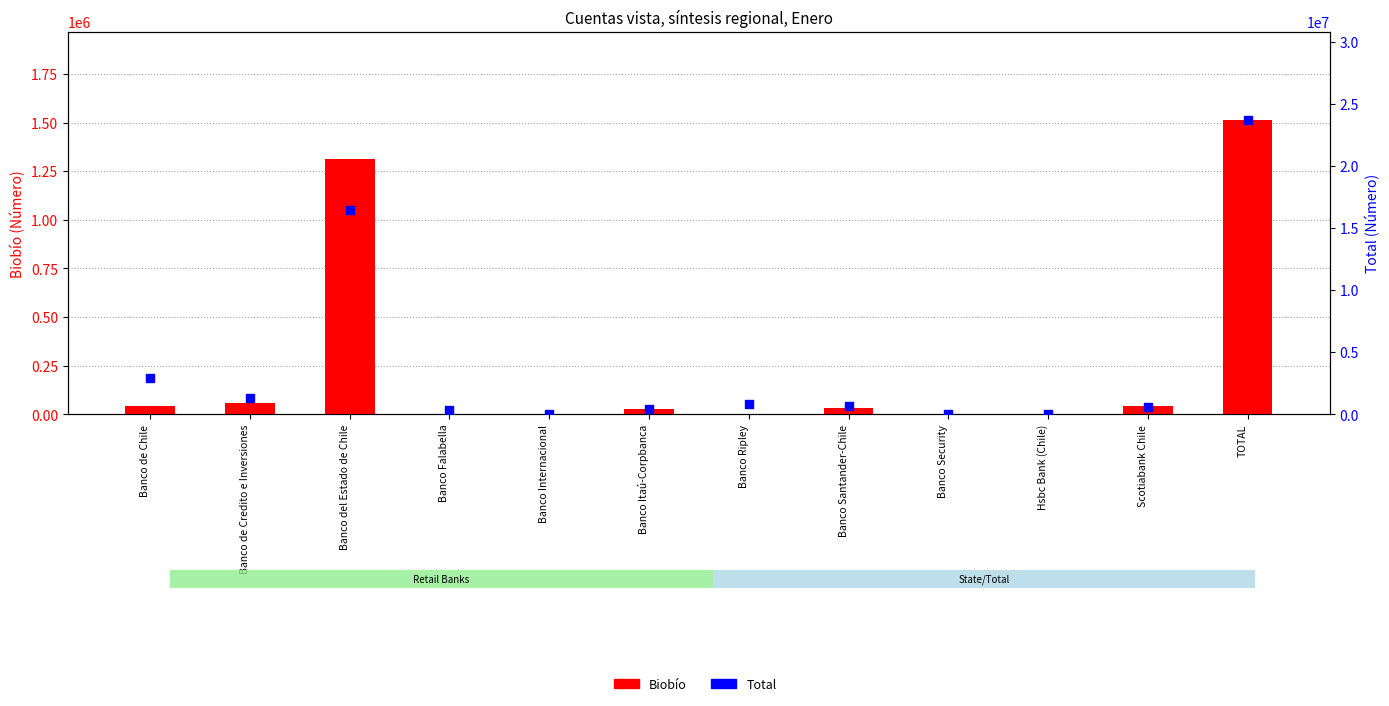

At how many categories does at least one series exceed 5932202?

2